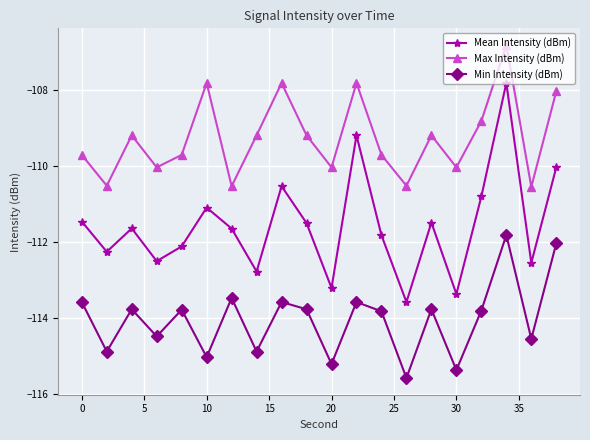

What is the minimum value for Min Intensity (dBm)?

-115.6